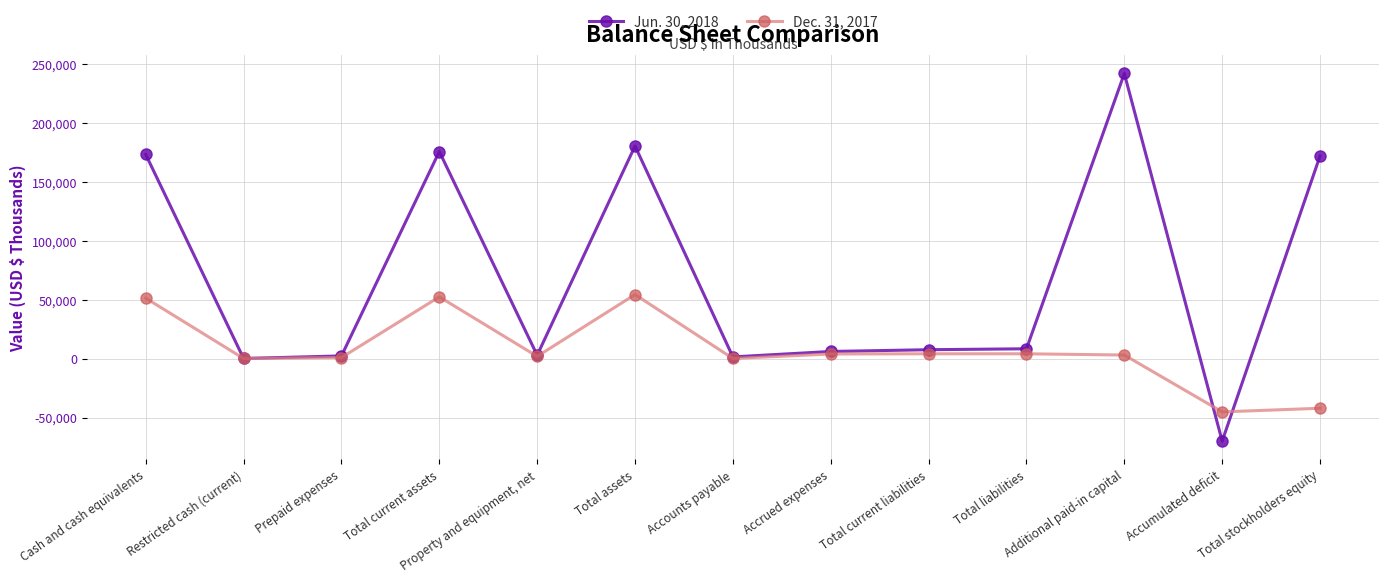

What is the label of the 13th point from the left?

Total stockholders equity